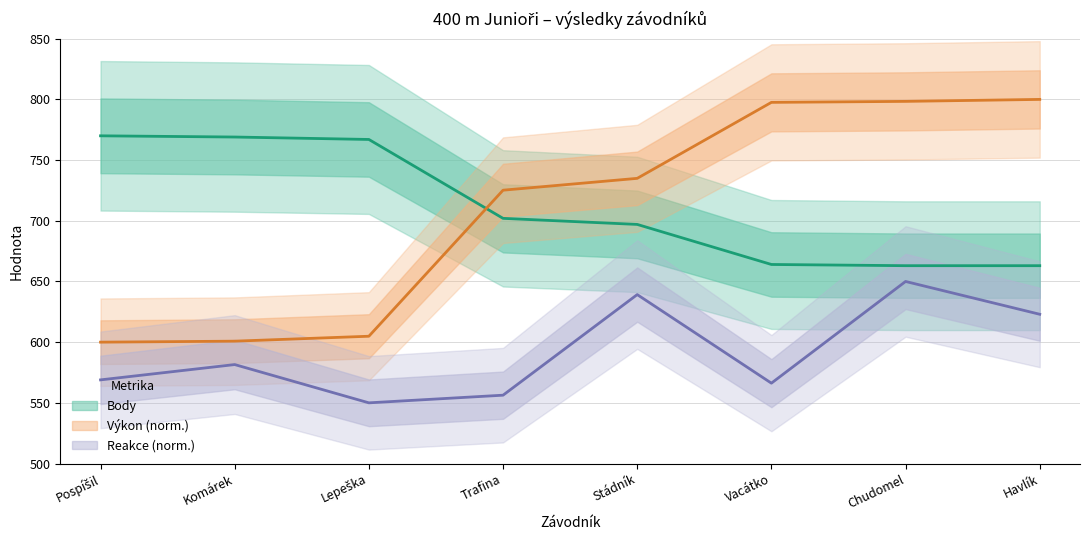

Is it true that Výkon equals 600.8 at Komárek?

True